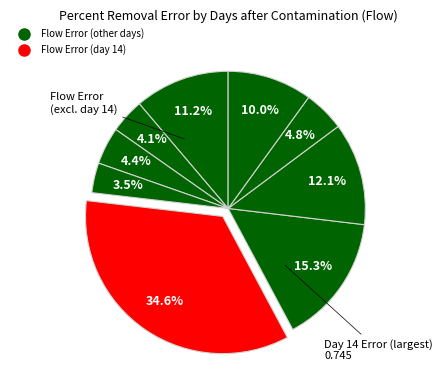

Is there a majority slice in this chart?

No